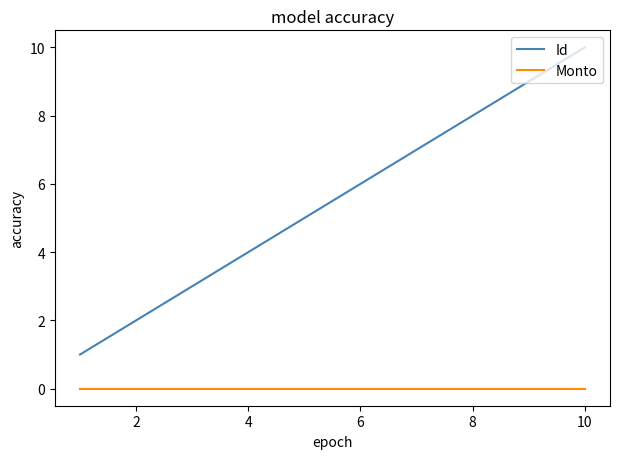

True or false: Monto and Id cross at least once.

False